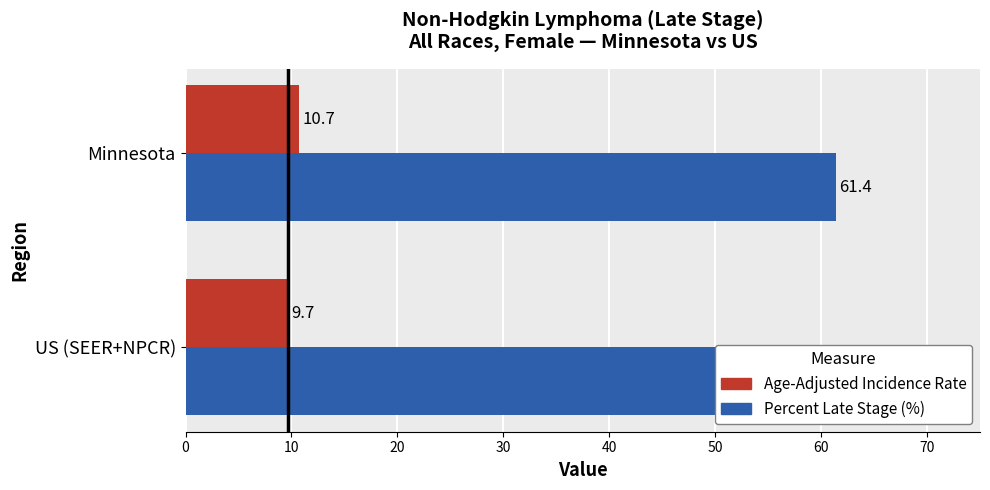

True or false: Percent Late Stage (%) has a value of 19.9 at Minnesota.

False